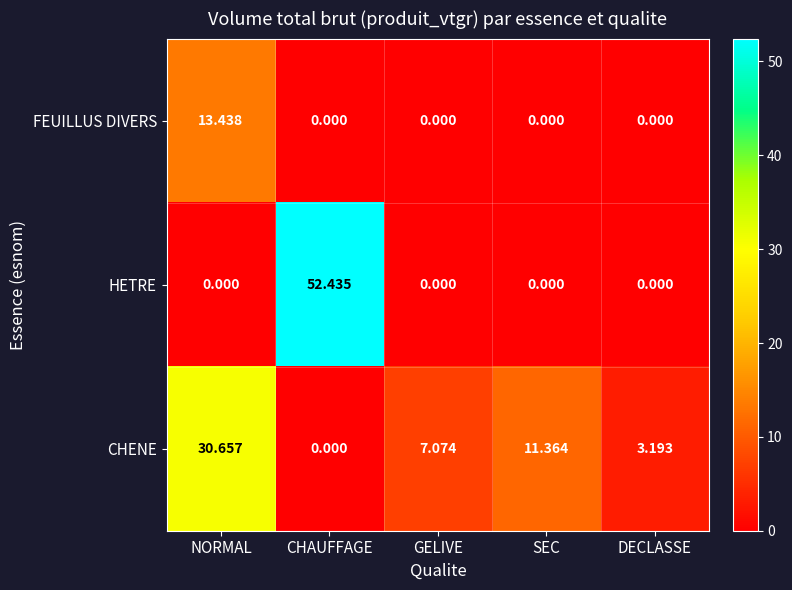

Which series has the largest total across all categories?

HETRE